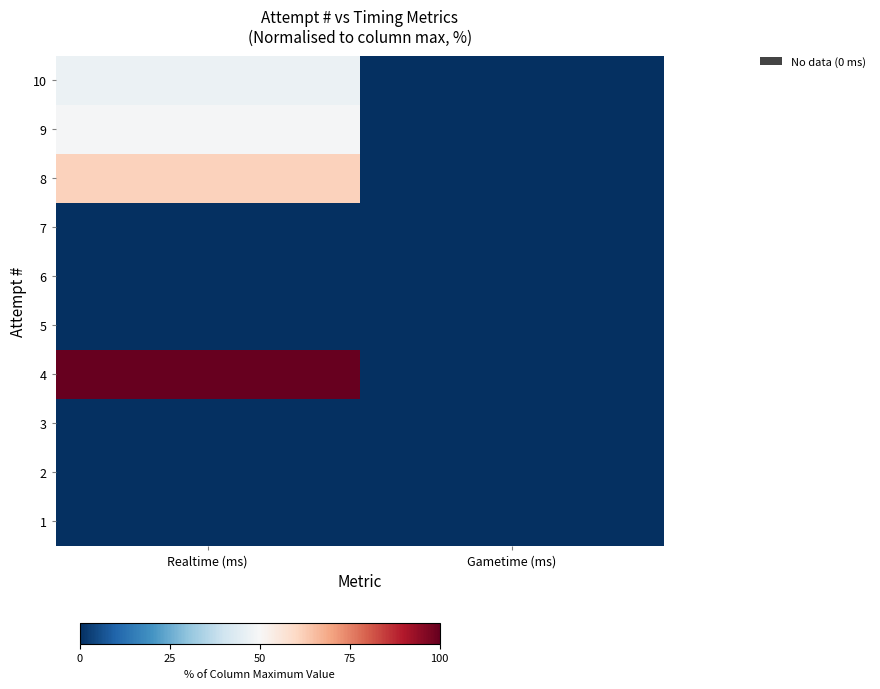

At how many categories does at least one series exceed 69?

1